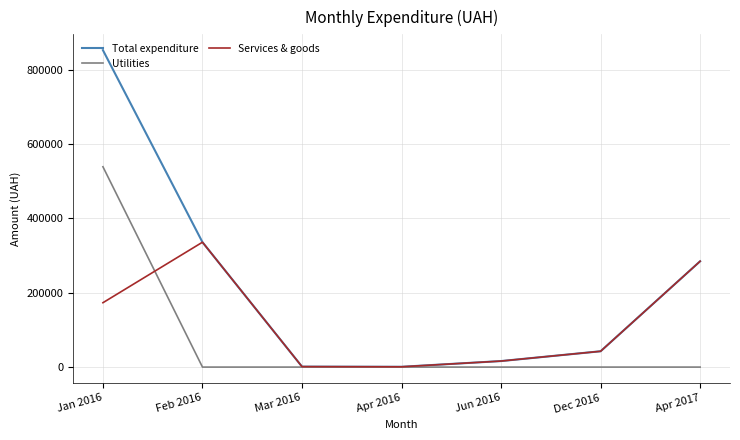

What are all the series names shown in the legend?

Total expenditure, Utilities, Services & goods